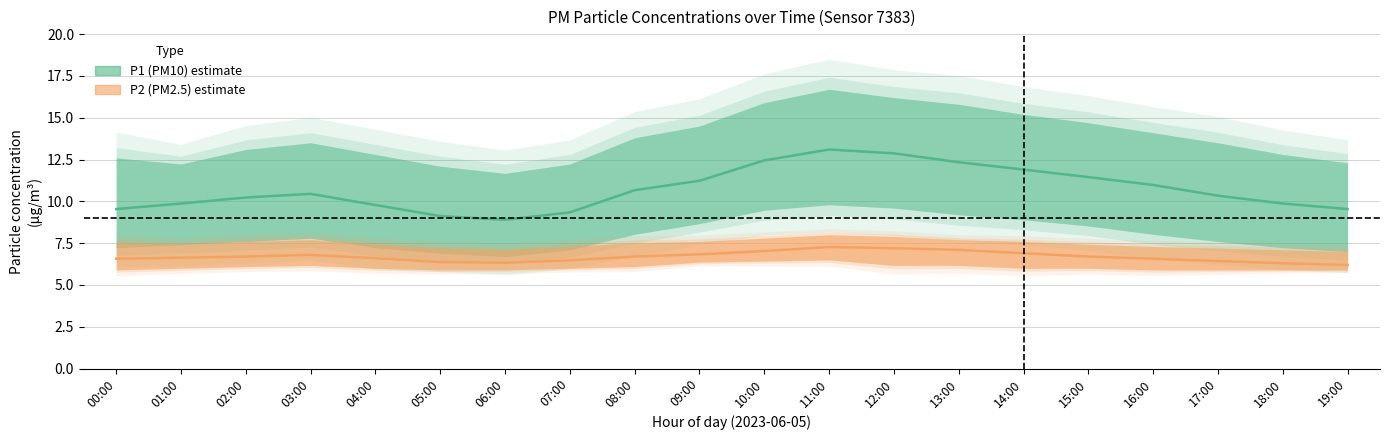

What is the difference between the maximum and minimum values in the P2 (PM2.5) series?

1.1